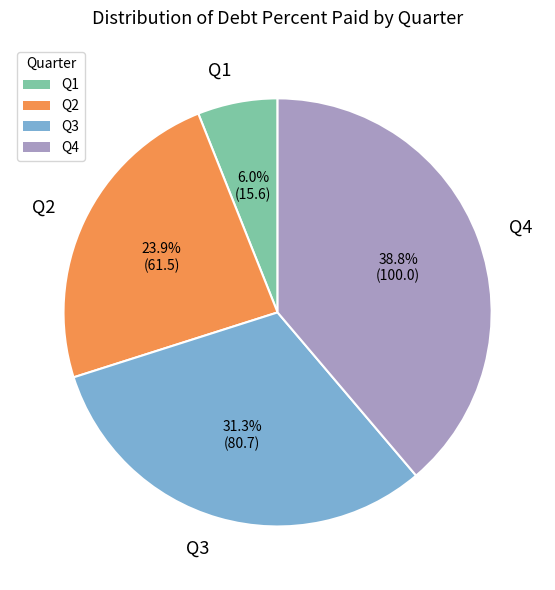

Is it true that Q1 is 6% of the pie?

True